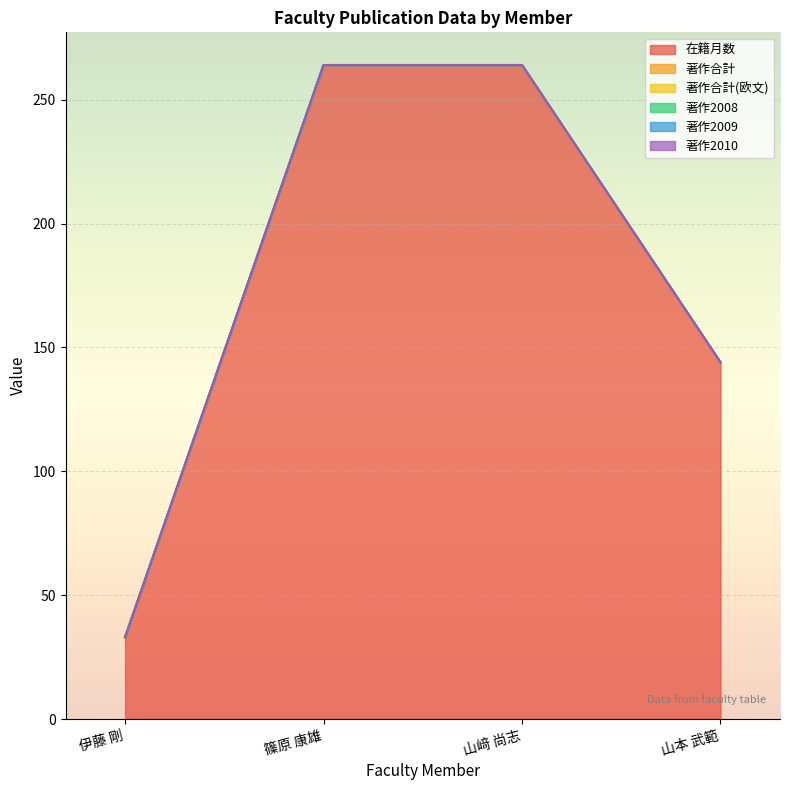

Is the value of 著作2010 at 伊藤 剛 greater than the value of 在籍月数 at 伊藤 剛?

No